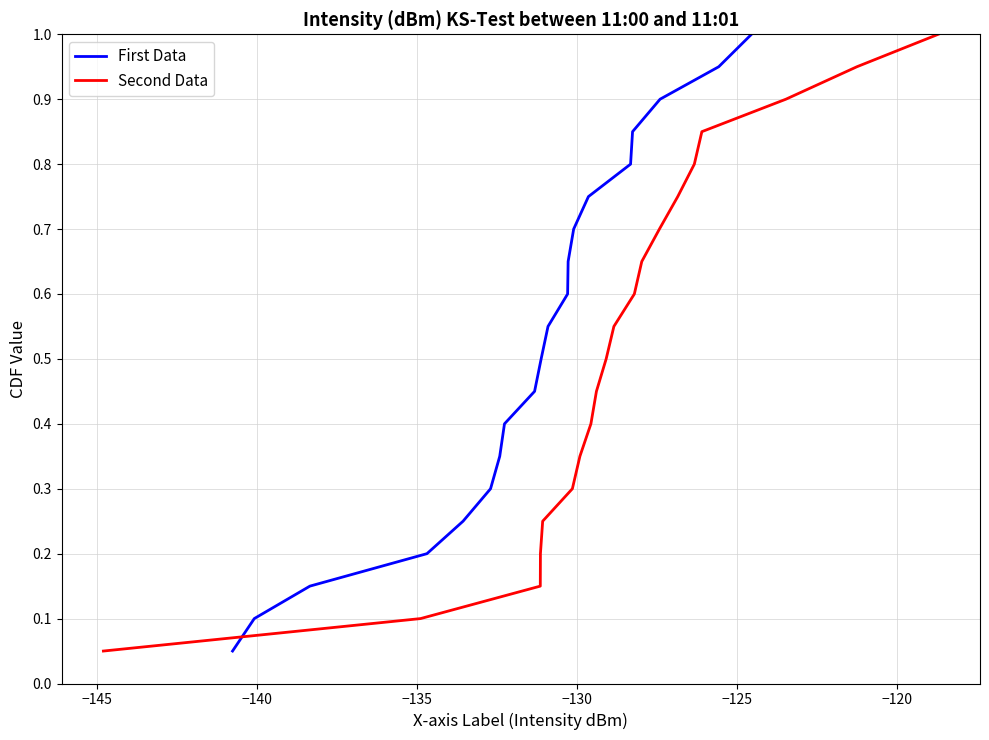

Which has a higher value, −135 or −130?

−130